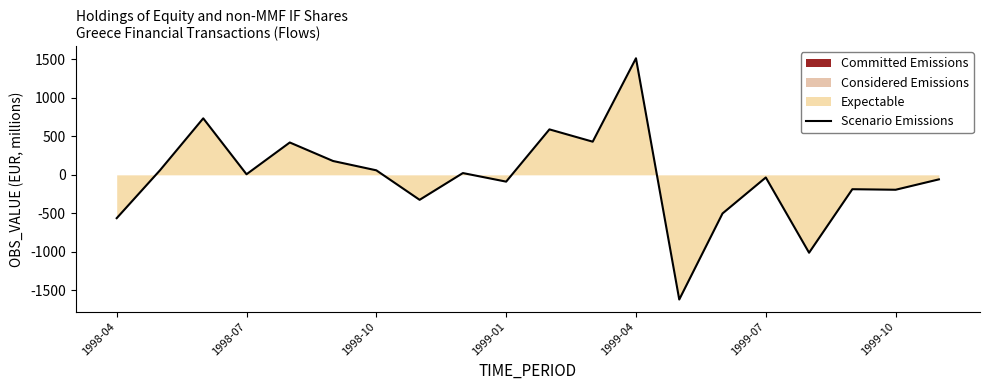

Does the chart have visible grid lines?

No